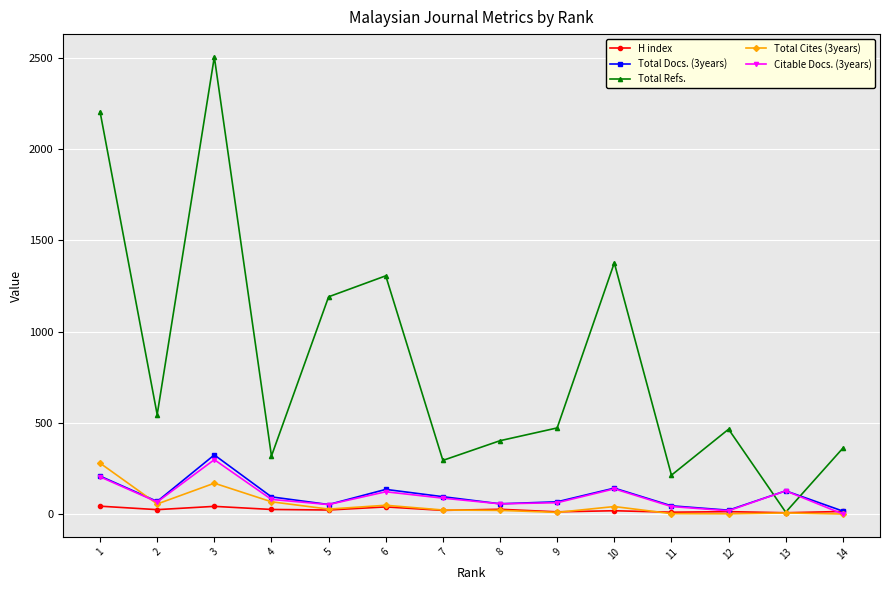

What is the difference between the Total Refs. values at 6 and 10?

71